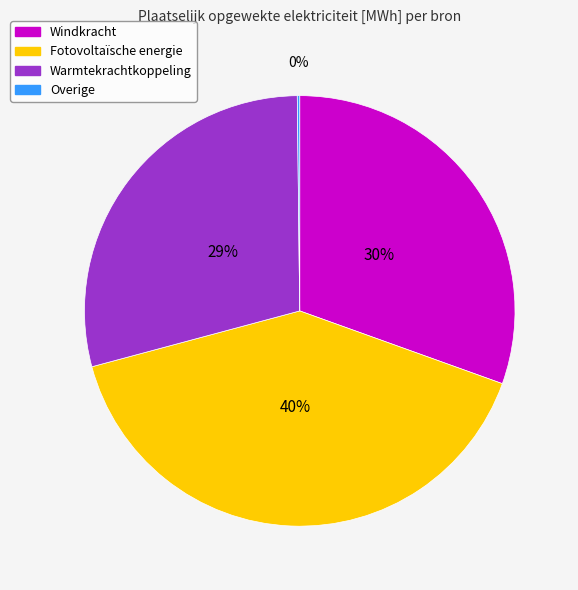

To the nearest percent, what is the difference between the largest and smallest slice percentages?

40%